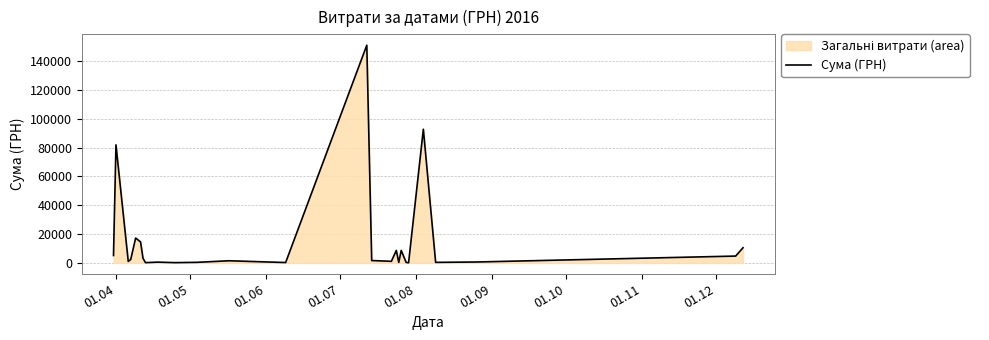

What is the greatest value displayed?

151115.9